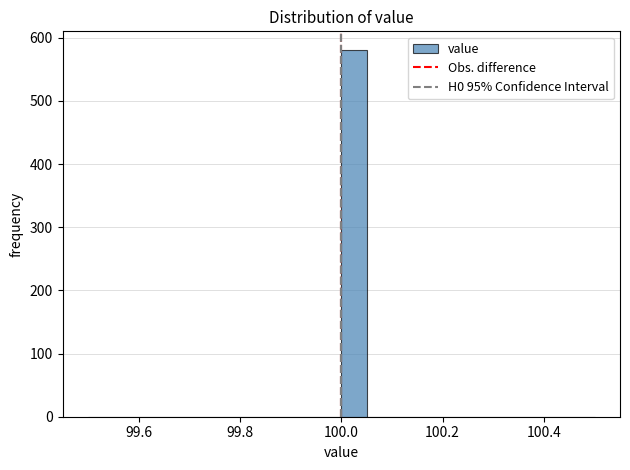

Around what value on the x-axis is the tallest bar? Give the approximate position of its centre, as read against the axis.

100.02